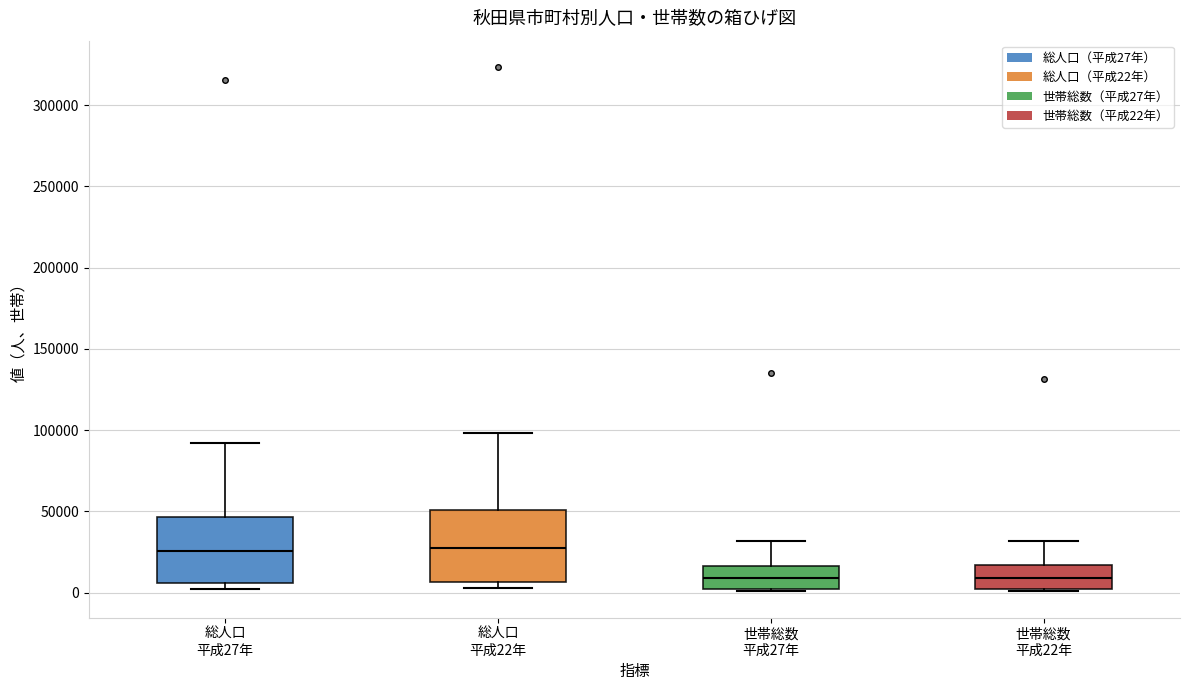

Reading left to right, read every box against the y-axis: the position of its median line, the range the box covers, and the ends of its whiskers. The values are not printed on the chart, so give them approximately, as read against the axis.

総人口 平成27年: median 25000, box 5000 to 45000, whiskers 0 to 90000
総人口 平成22年: median 30000, box 5000 to 50000, whiskers 5000 (just below the box's lower edge) to 100000
世帯総数 平成27年: median 10000, box 0 to 15000, whiskers 0 to 30000
世帯総数 平成22年: median 10000, box 0 to 15000, whiskers 0 (just below the box's lower edge) to 30000